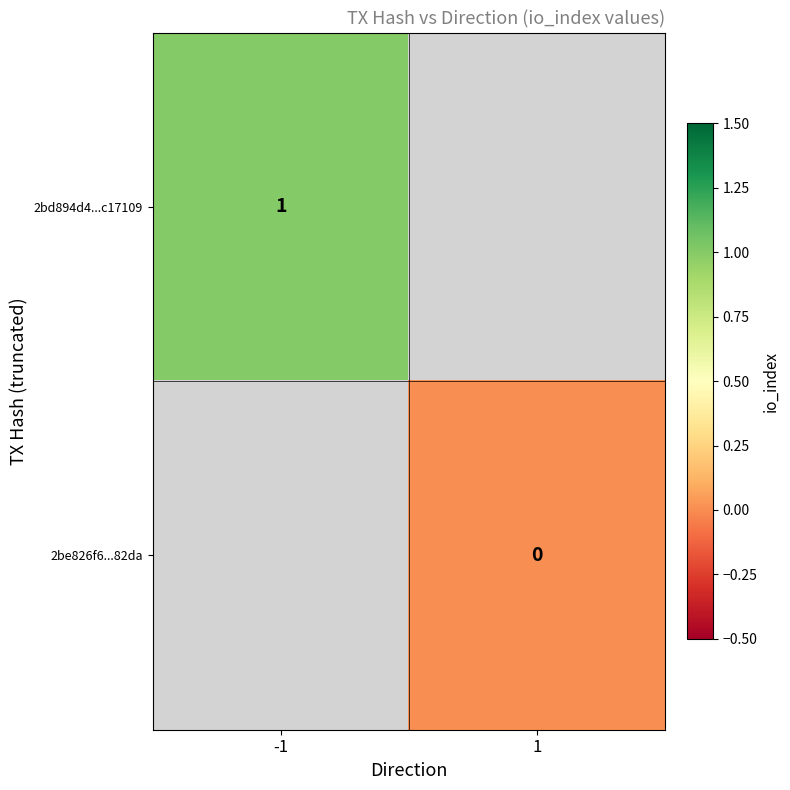

Is it true that 2bd894d4...c17109 equals 2 at -1?

False